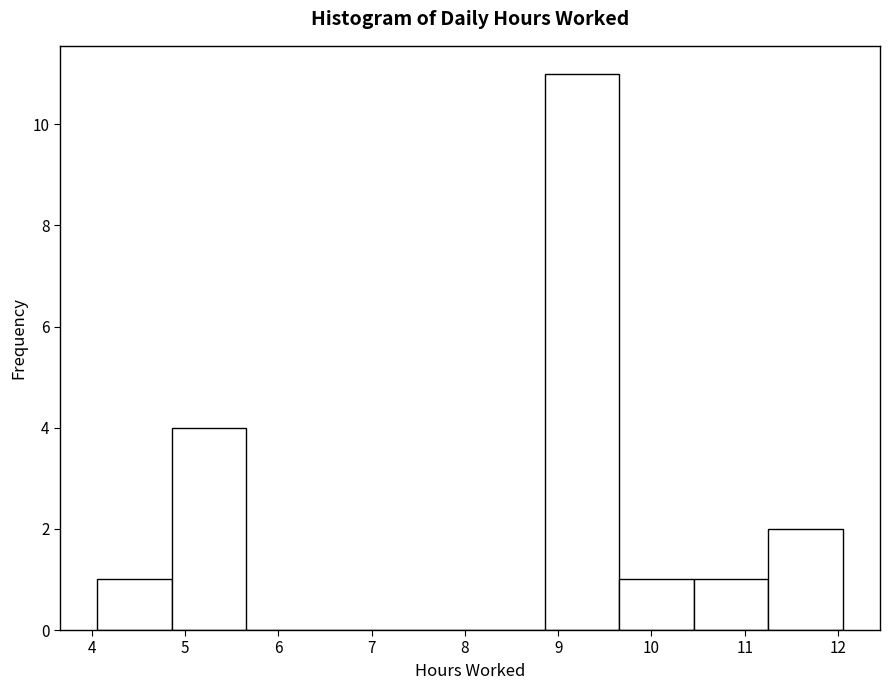

How tall is the bar that spans 11.3 to 12.1 on the x-axis? Neither the bar edges nor the heights are printed on the chart, so give them approximately, as read against the axes.

2